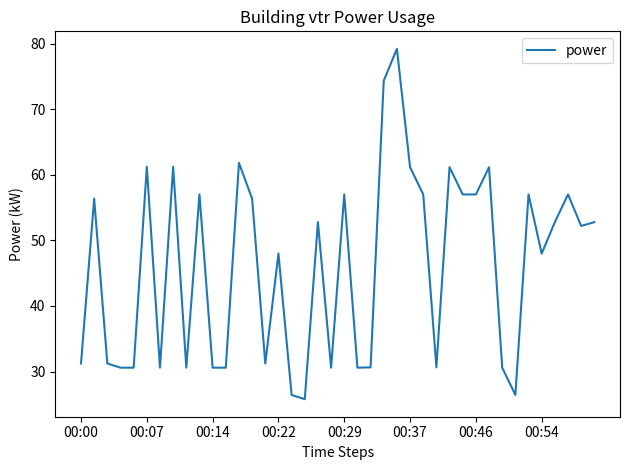

Is this an area chart (filled region under the line)?

No